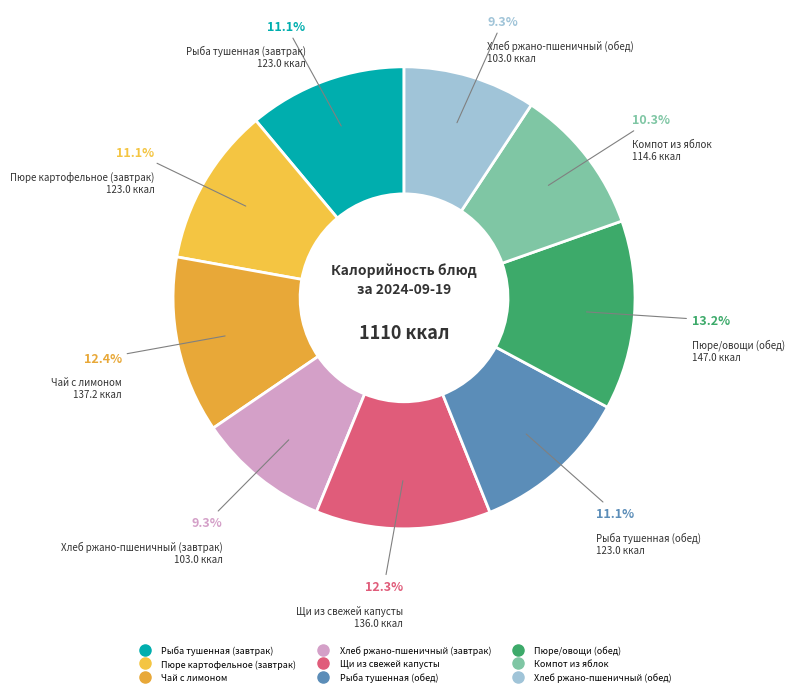

The Компот из яблок slice represents 10% of the pie. True or false?

True